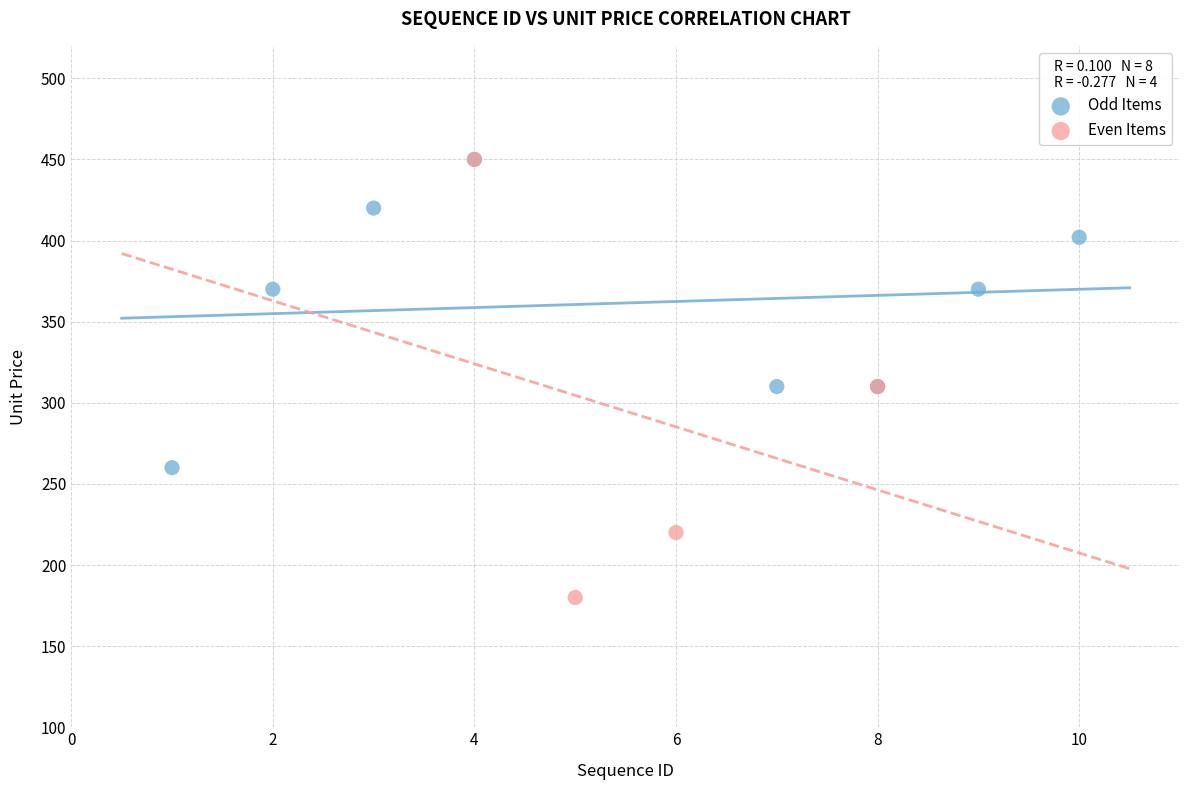

Which series contains the lowest Y value?

Even Items